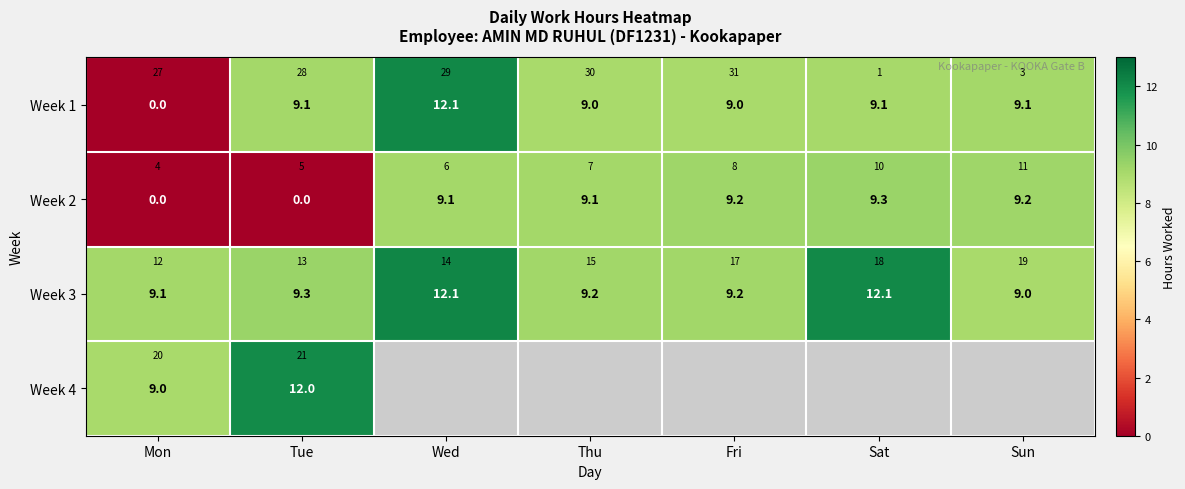

What is the difference between the maximum and minimum values in the Week 4 series?

3.0